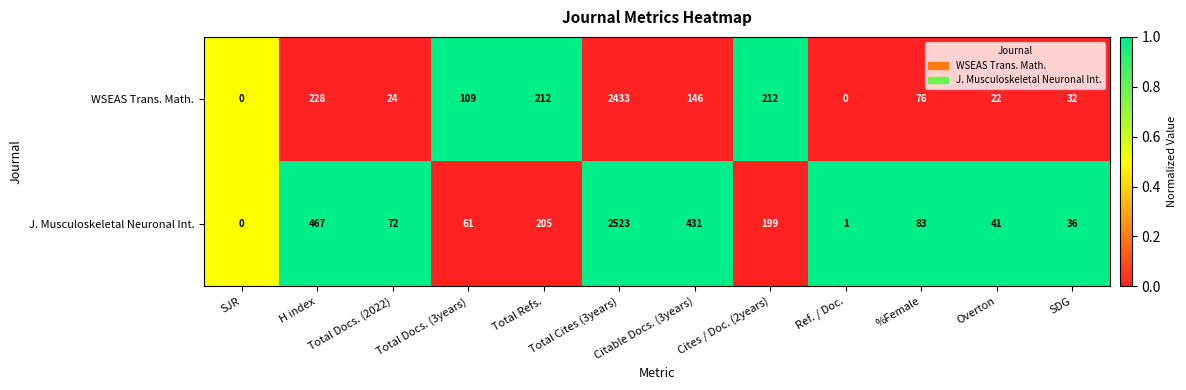

Count the number of categories in the chart.

12